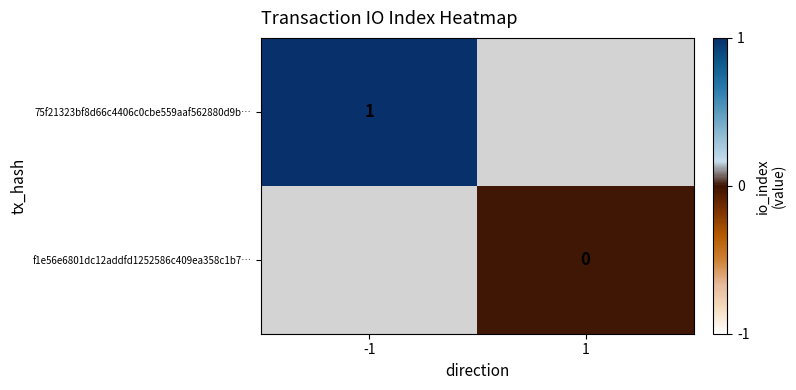

True or false: 75f21323bf8d66c4406c0cbe559aaf562880d9b… has a value of 0 at -1.

False